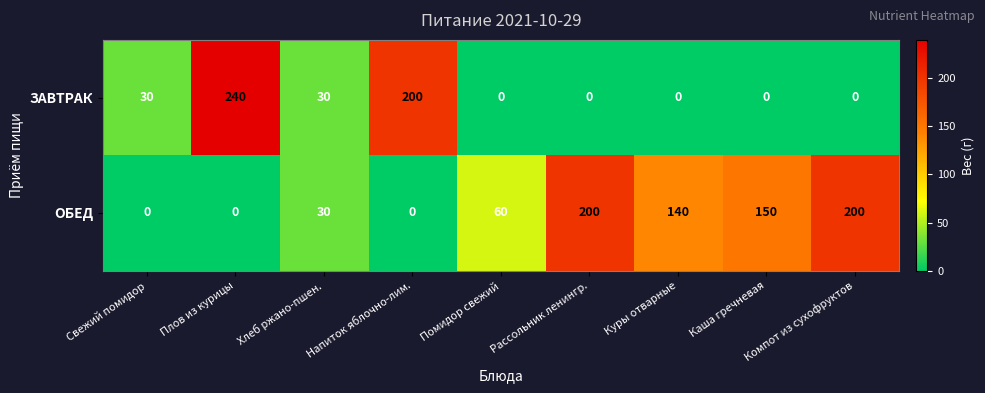

What is the greatest value displayed?

240